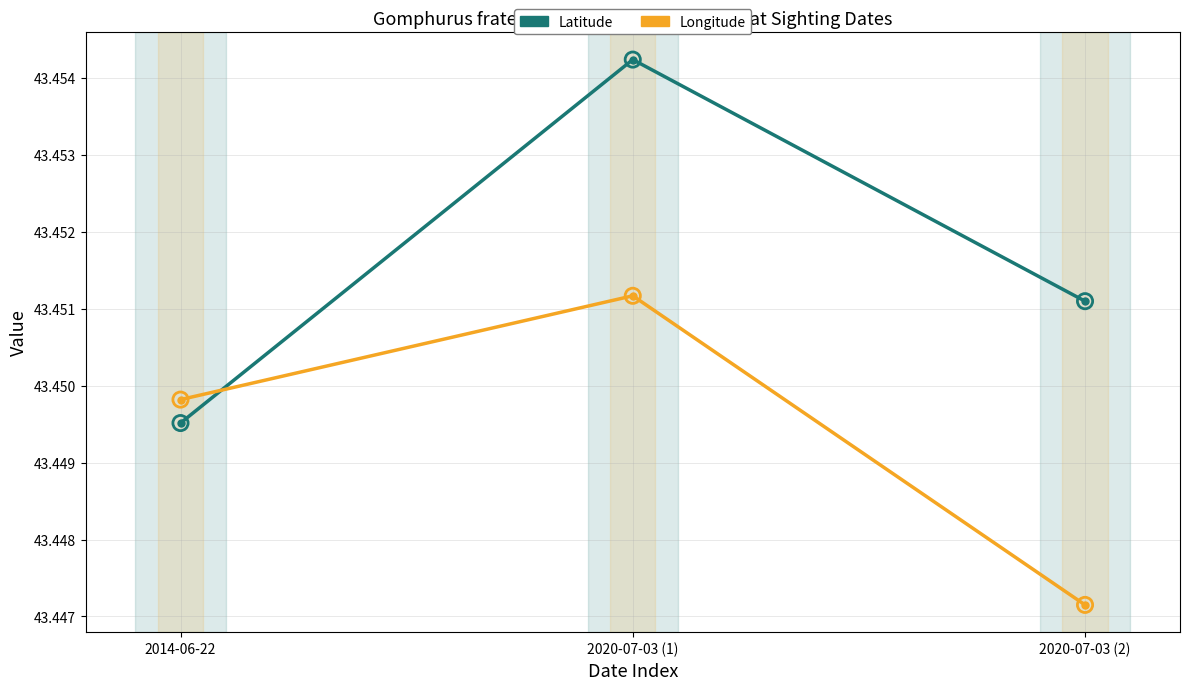

What are all the series names shown in the legend?

Latitude, Longitude